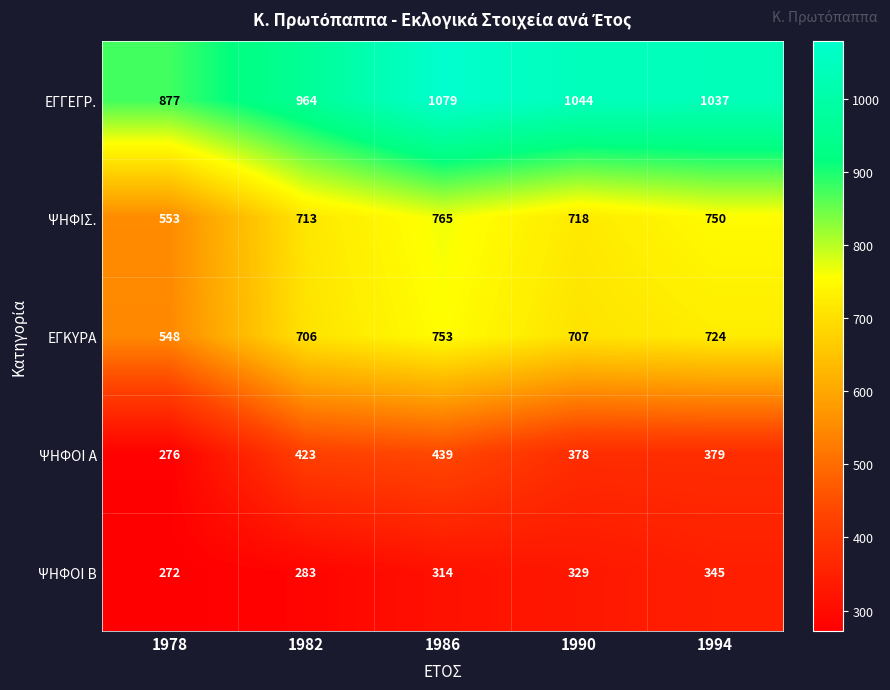

List the series in order of their peak value, lowest first.

ΨΗΦΟΙ Β, ΨΗΦΟΙ Α, ΕΓΚΥΡΑ, ΨΗΦΙΣ., ΕΓΓΕΓΡ.